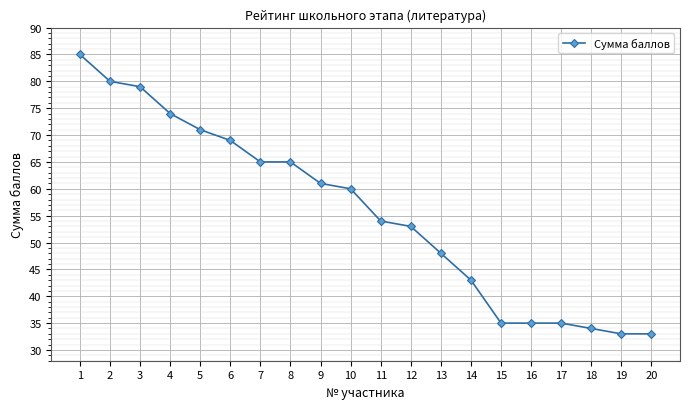

How many series are shown in this chart?

1